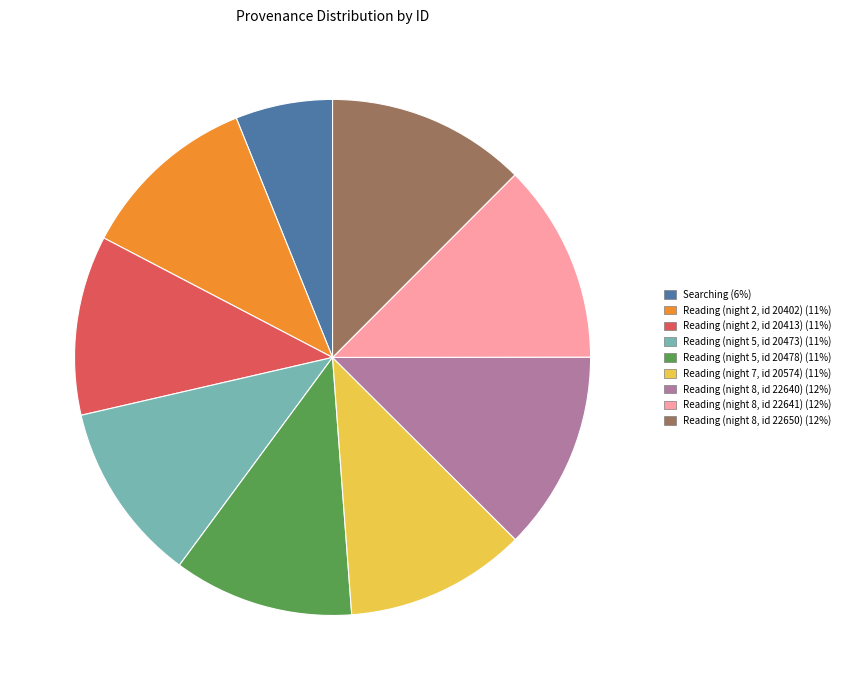

Does any single category account for the majority?

No